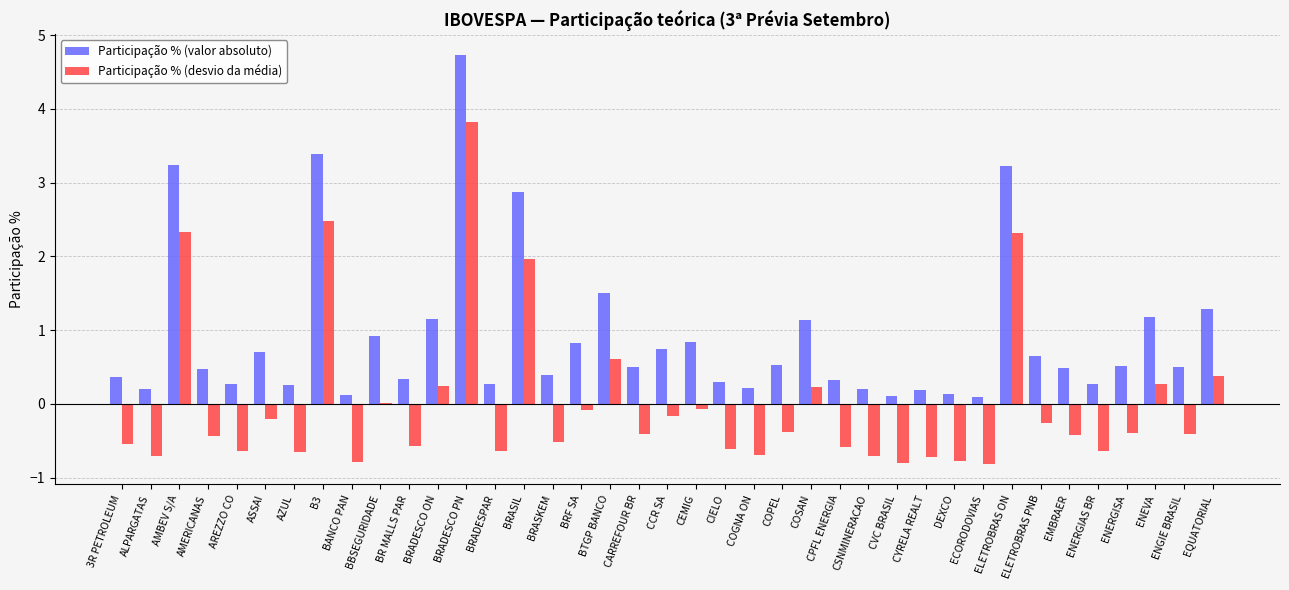

Is it true that Participação % (desvio da média) equals -0.5 at CSNMINERACAO?

False